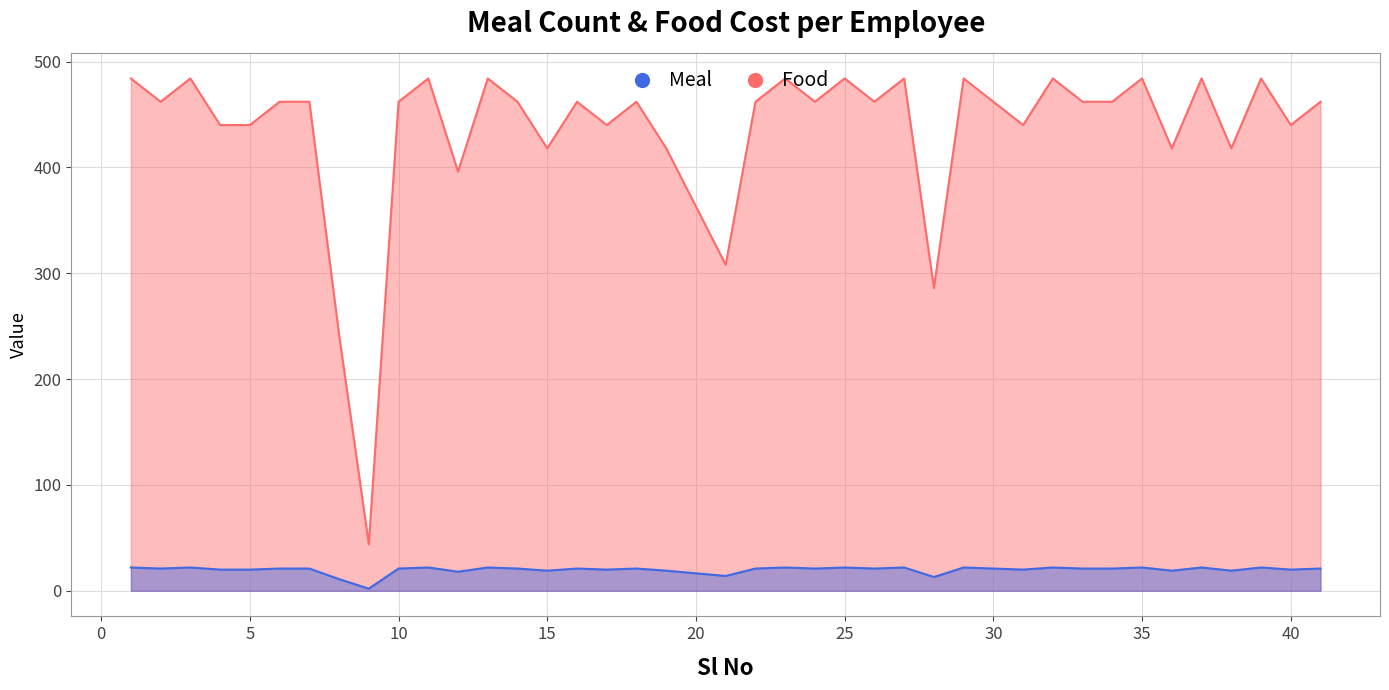

What is the difference between the Food values at 1 and 15?

3